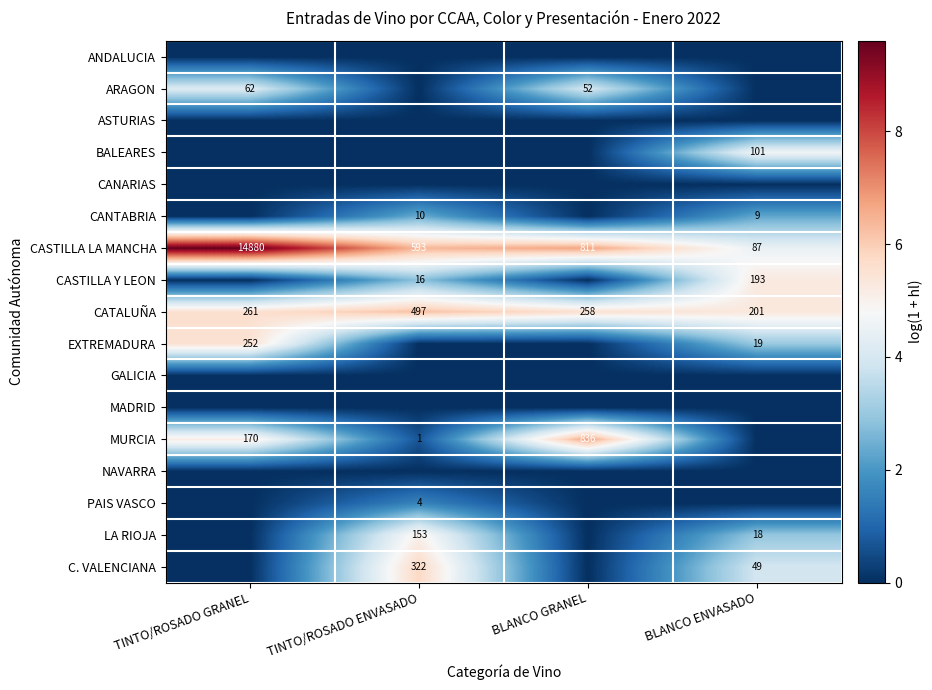

What is the total value across all series at TINTO/ROSADO GRANEL?

30.0